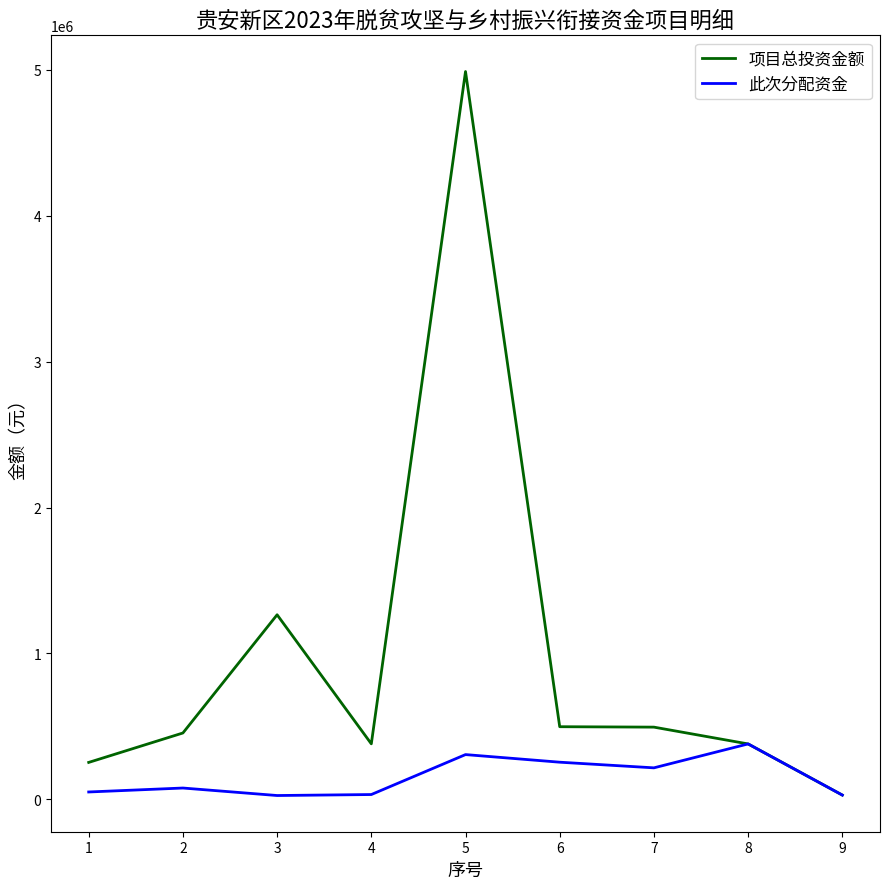

What is the difference between the 此次分配资金 values at 5 and 3?

280584.0